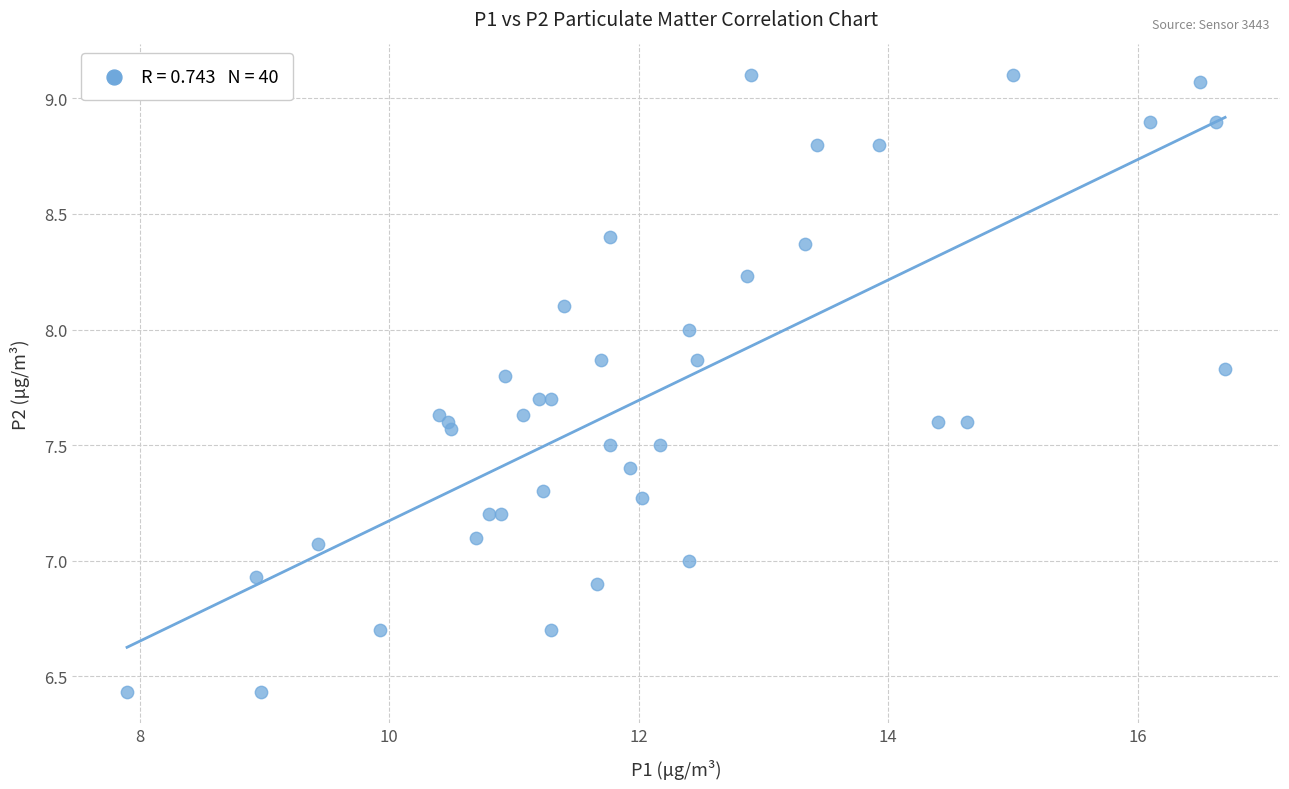

What is the range of Y values (max minus min)?

2.7